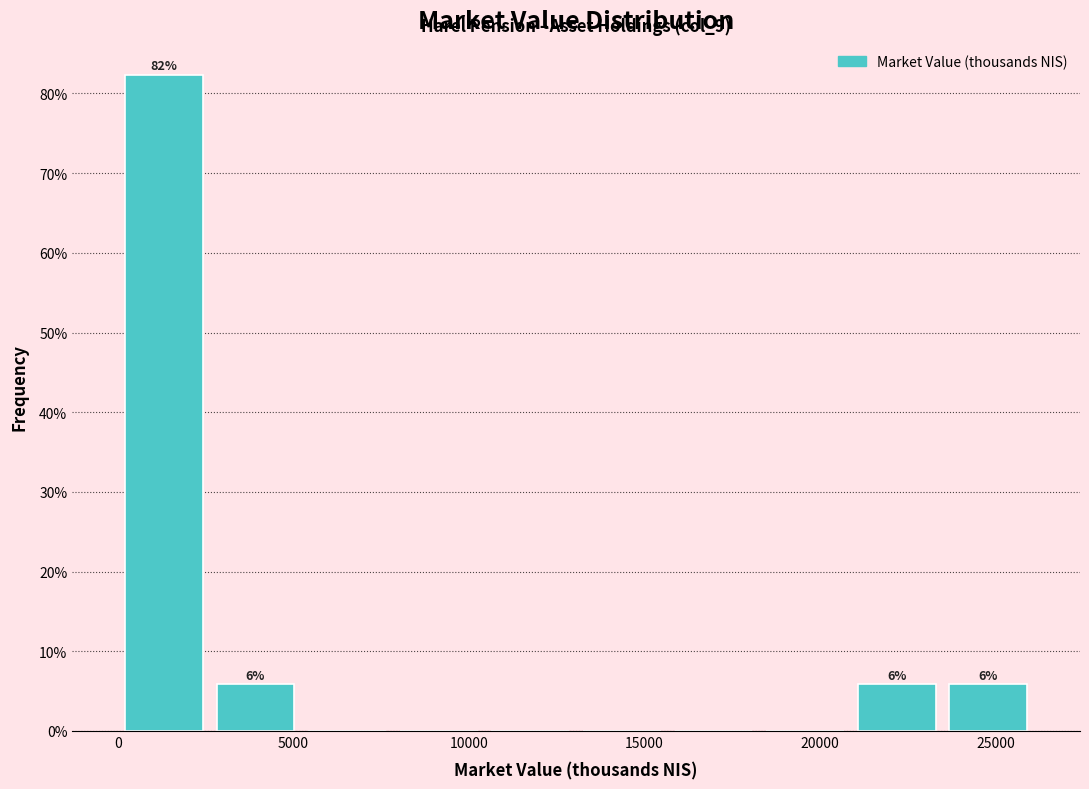

Which range on the x-axis has the tallest bar?

0 to 2500